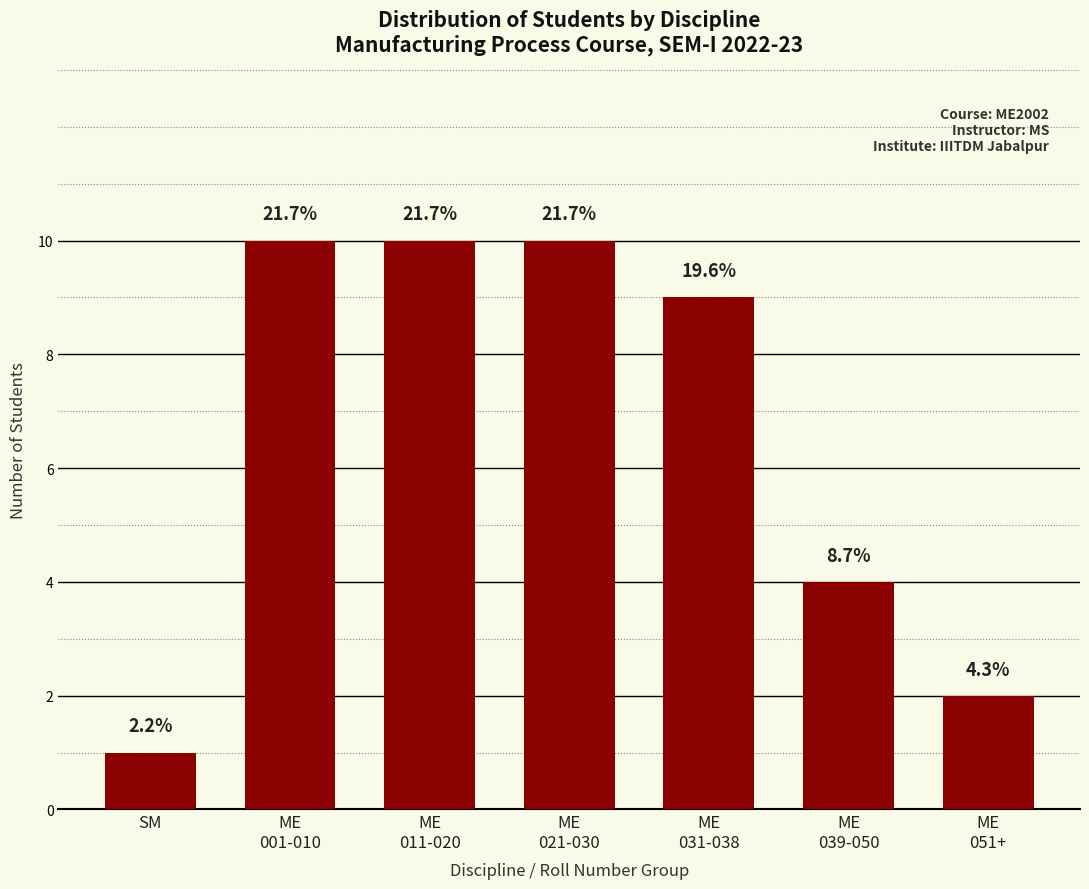

Rank the categories by value from highest to lowest.

ME
001-010, ME
011-020, ME
021-030, ME
031-038, ME
039-050, ME
051+, SM